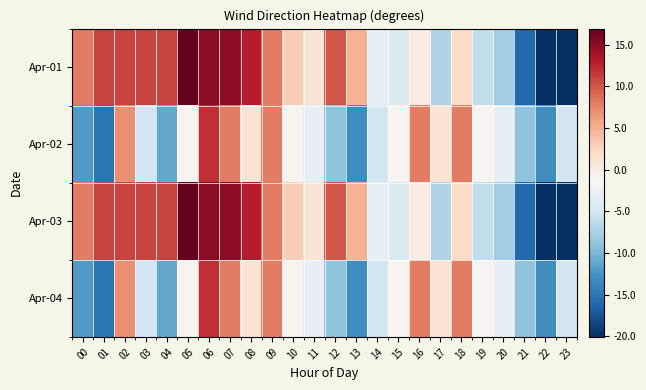

Reading left to right, list all the values displayed in this chart.

Apr-01: 00=7.9	01=10.9	02=10.9	03=10.9	04=10.9	05=16.9	06=14.9	07=14.9	08=12.9	09=7.9	10=2.9	11=0.9	12=9.9	13=4.9	14=-3.1	15=-4.1	16=-0.1	17=-7.1	18=1.9	19=-6.1	20=-8.1	21=-16.1	22=-20.1	23=-20.1
Apr-02: 00=-12.1	01=-15.1	02=6.9	03=-5.1	04=-11.1	05=-1.1	06=11.9	07=7.9	08=0.9	09=7.9	10=-1.1	11=-3.1	12=-9.1	13=-13.1	14=-5.1	15=-1.1	16=7.9	17=0.9	18=7.9	19=-1.1	20=-3.1	21=-9.1	22=-13.1	23=-5.1
Apr-03: 00=7.9	01=10.9	02=10.9	03=10.9	04=10.9	05=16.9	06=14.9	07=14.9	08=12.9	09=7.9	10=2.9	11=0.9	12=9.9	13=4.9	14=-3.1	15=-4.1	16=-0.1	17=-7.1	18=1.9	19=-6.1	20=-8.1	21=-16.1	22=-20.1	23=-20.1
Apr-04: 00=-12.1	01=-15.1	02=6.9	03=-5.1	04=-11.1	05=-1.1	06=11.9	07=7.9	08=0.9	09=7.9	10=-1.1	11=-3.1	12=-9.1	13=-13.1	14=-5.1	15=-1.1	16=7.9	17=0.9	18=7.9	19=-1.1	20=-3.1	21=-9.1	22=-13.1	23=-5.1